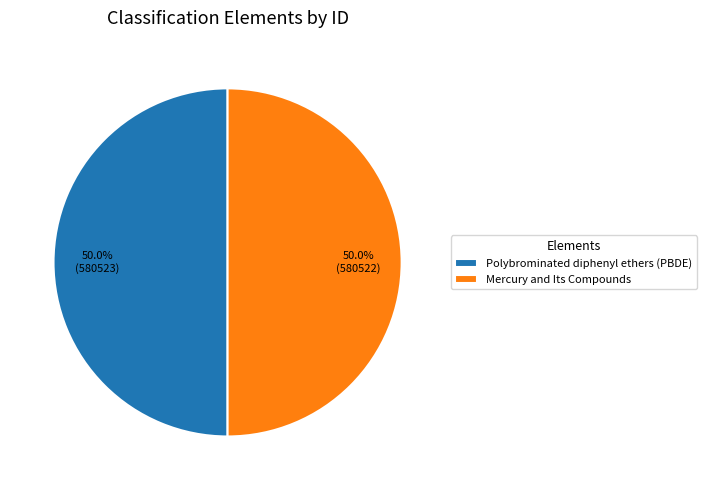

The Polybrominated diphenyl ethers (PBDE) slice represents 50% of the pie. True or false?

True